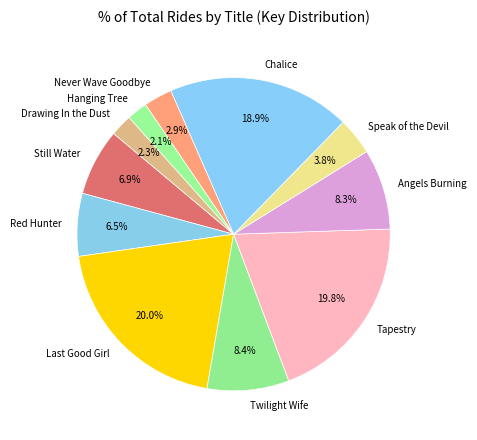

How many slices are in this pie chart?

11